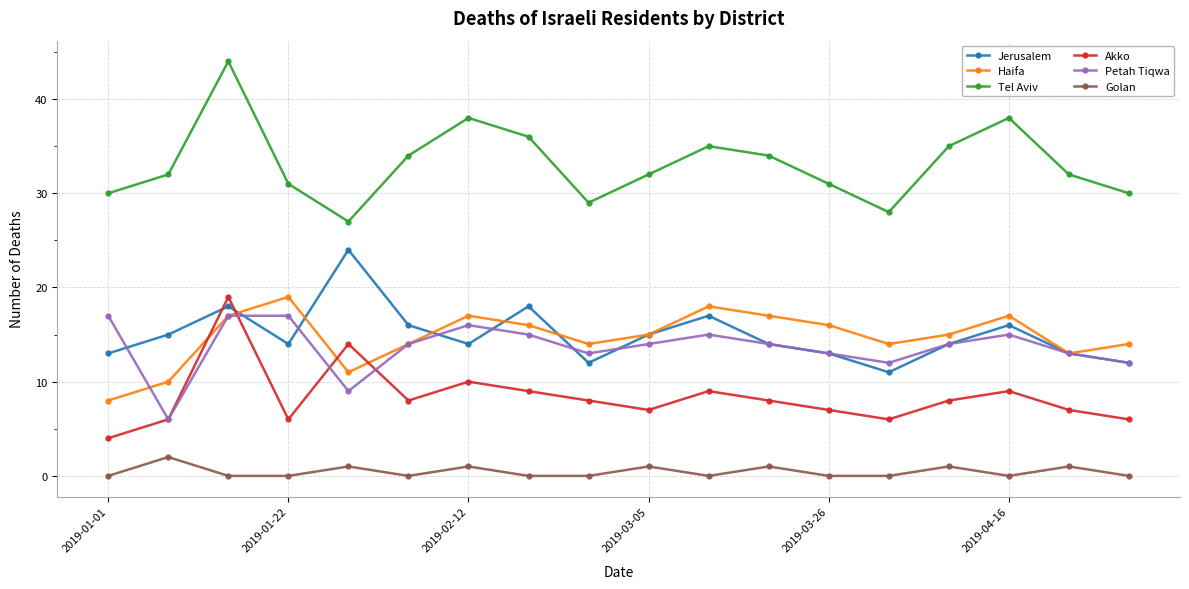

How many distinct data groups are displayed?

6